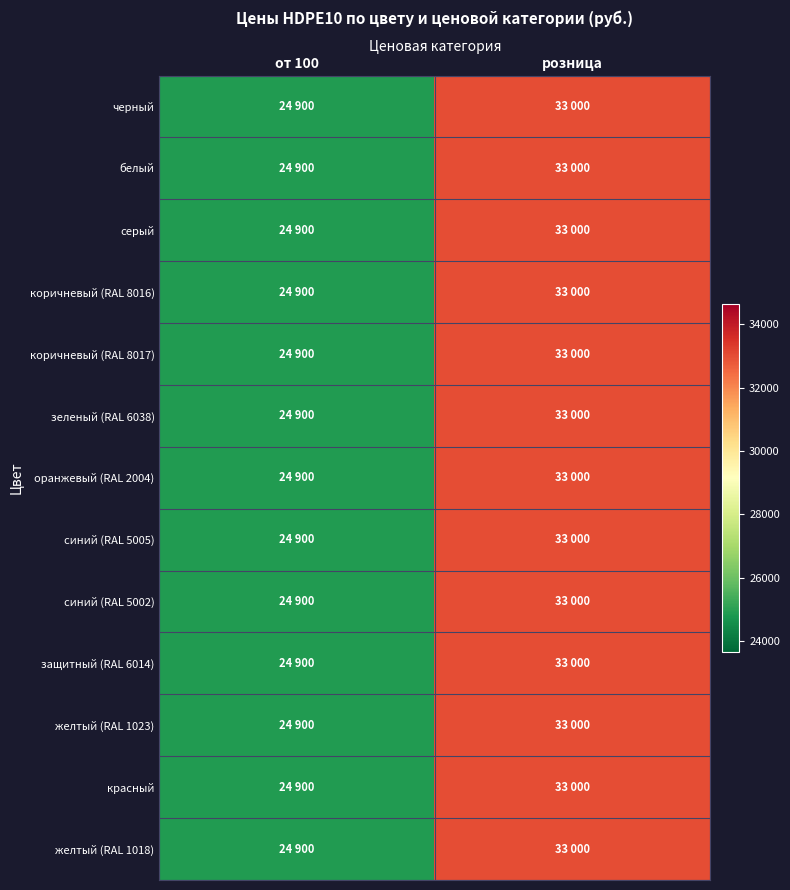

Which series changed the most between от 100 and розница?

черный